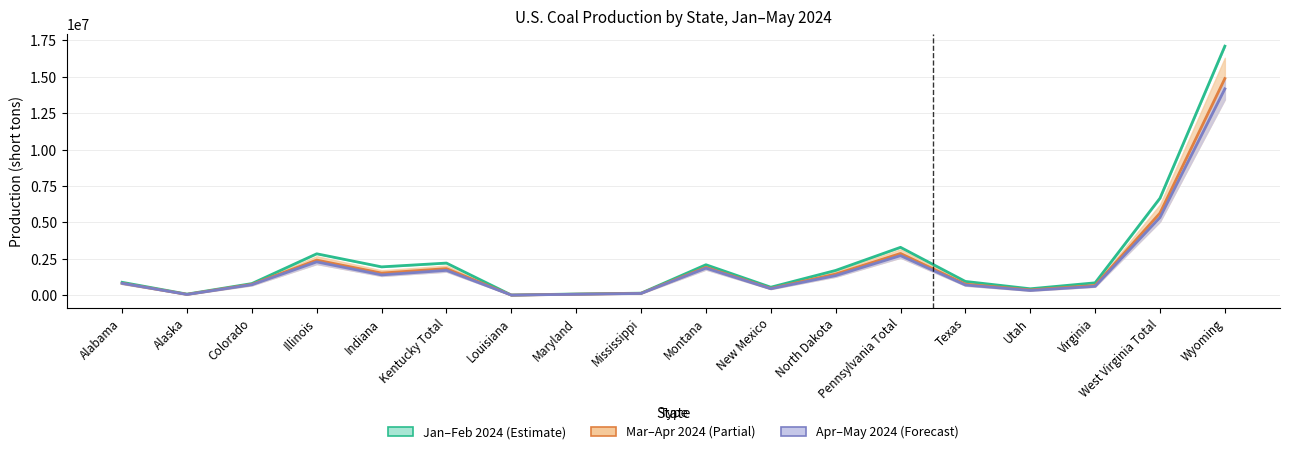

Where is the first local minimum for Feb 2024?

Alaska